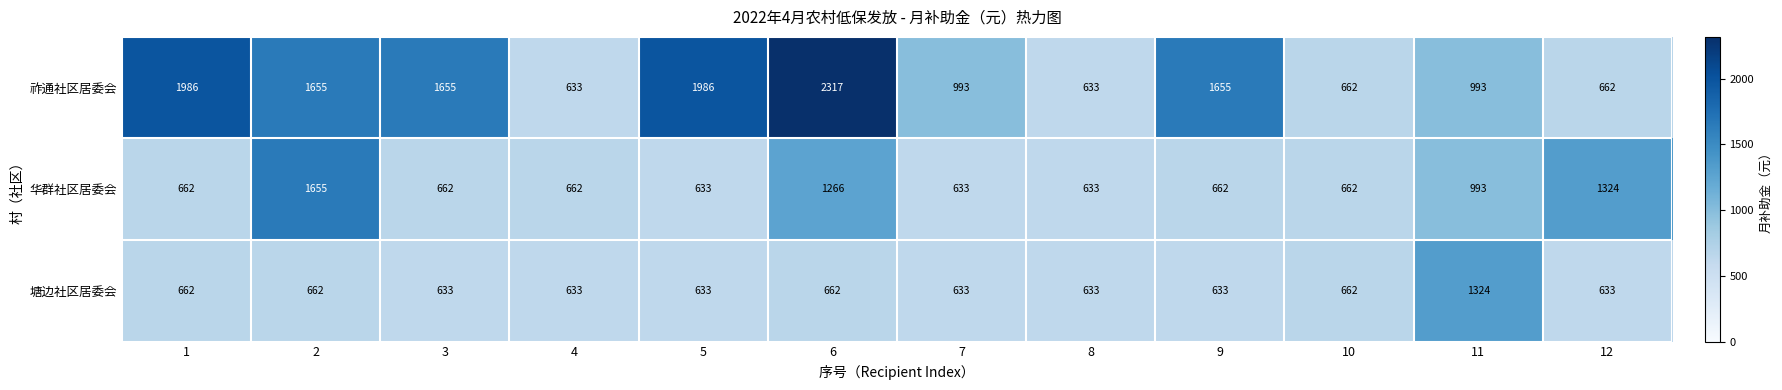

The 华群社区居委会 series shows 1069 at 9. True or false?

False